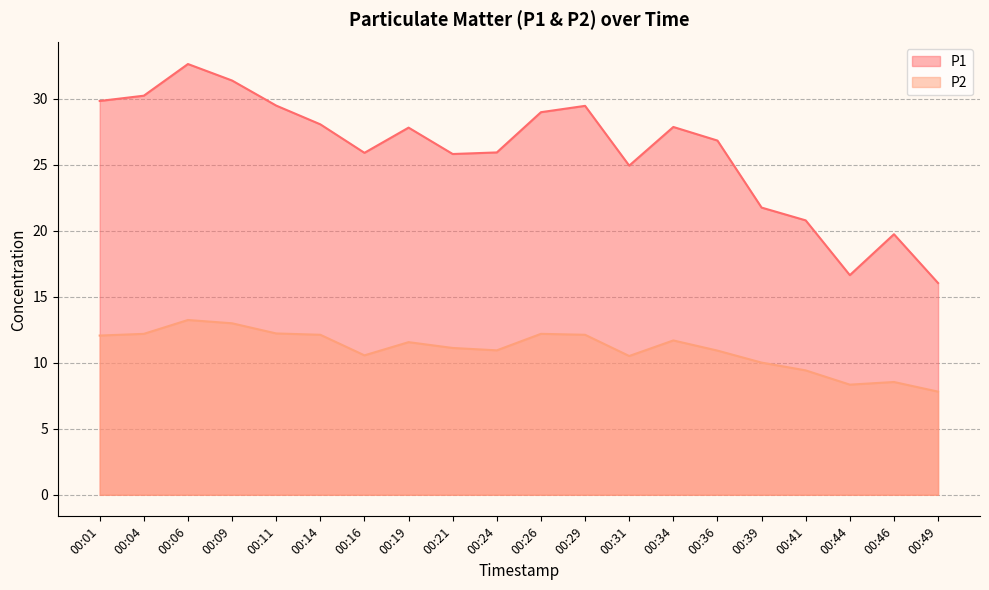

True or false: P1 has a value of 29.0 at 00:26.

True